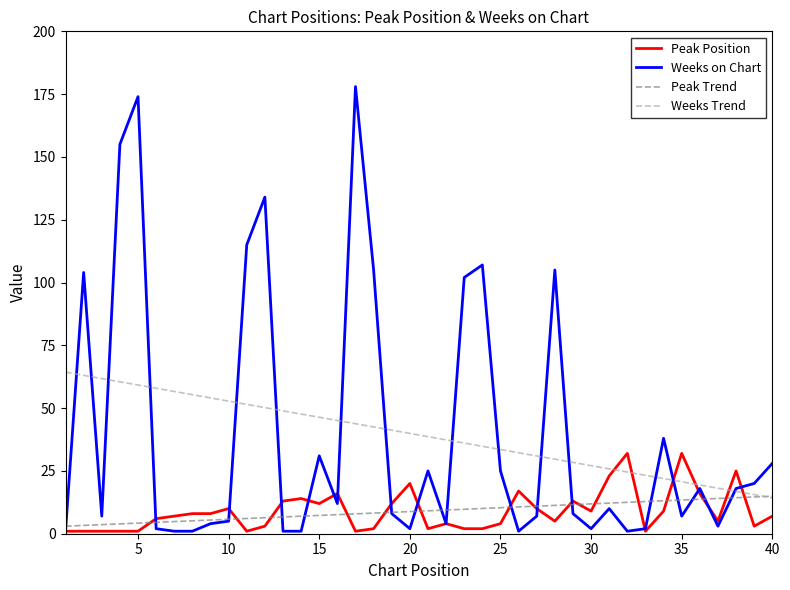

What is the highest value of the Weeks on Chart series?

178.0